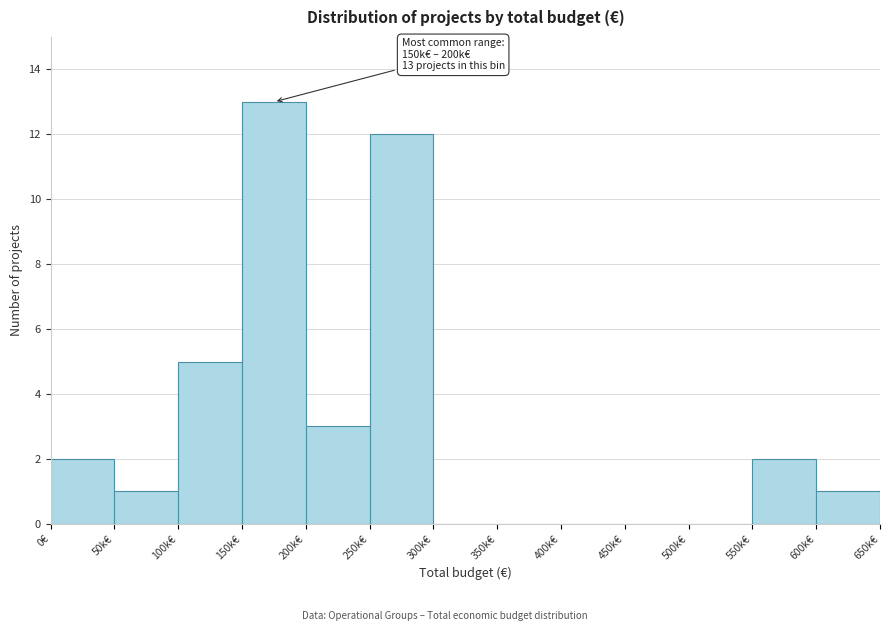

Reading left to right, transcribe all the data shown in this chart.

0€=2	50k€=1	100k€=5	150k€=13	200k€=3	250k€=12	300k€=0	350k€=0	400k€=0	450k€=0	500k€=0	550k€=2	600k€=1